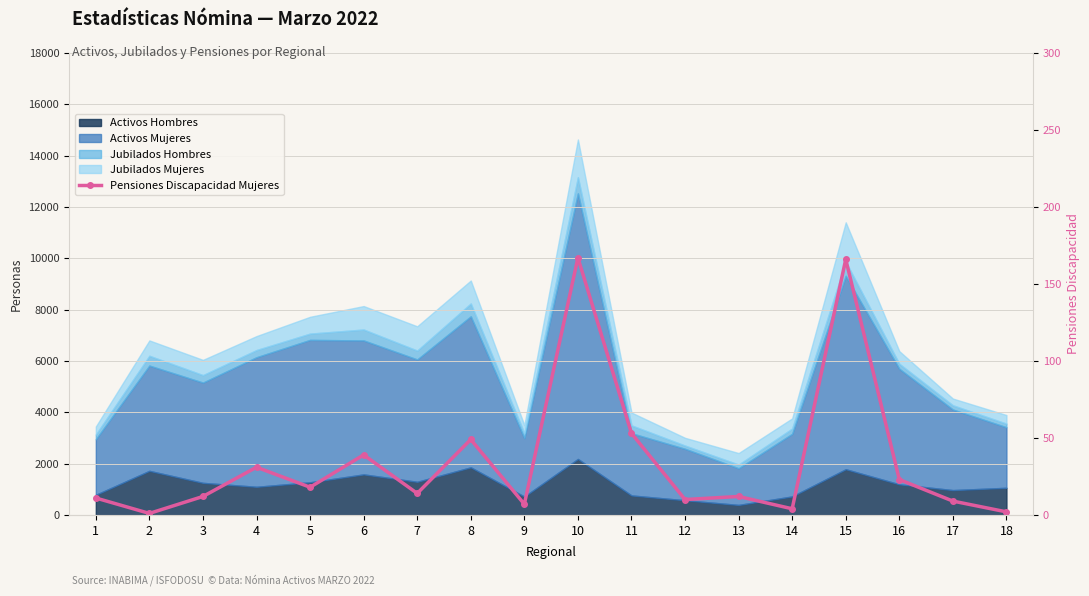

What is the difference between the maximum and minimum values?

166